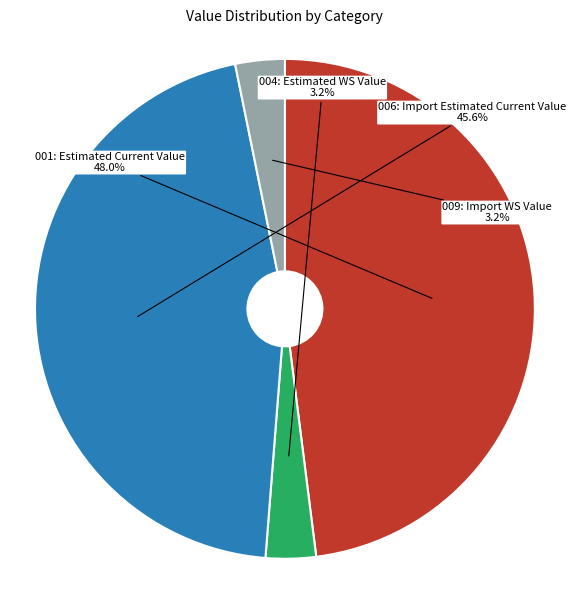

To the nearest percent, what is the difference between the largest and smallest slice percentages?

45%